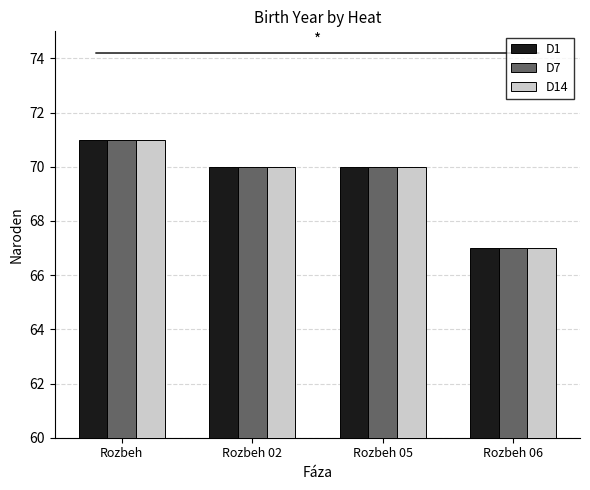

Is it true that D14 equals 104 at Rozbeh 06?

False